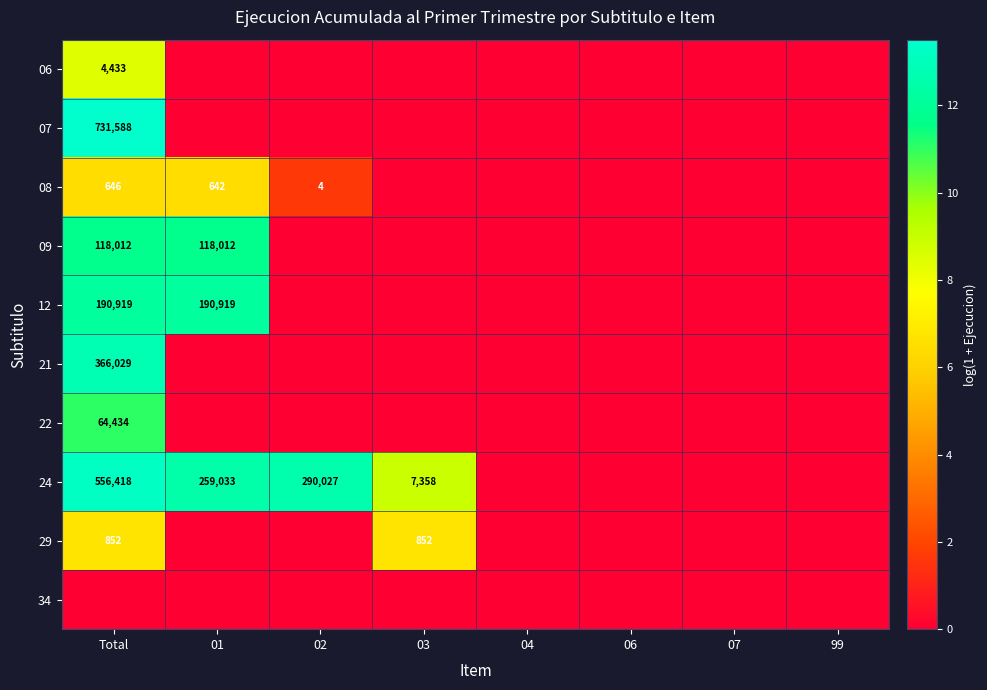

Which label corresponds to the largest value in the chart?

Total